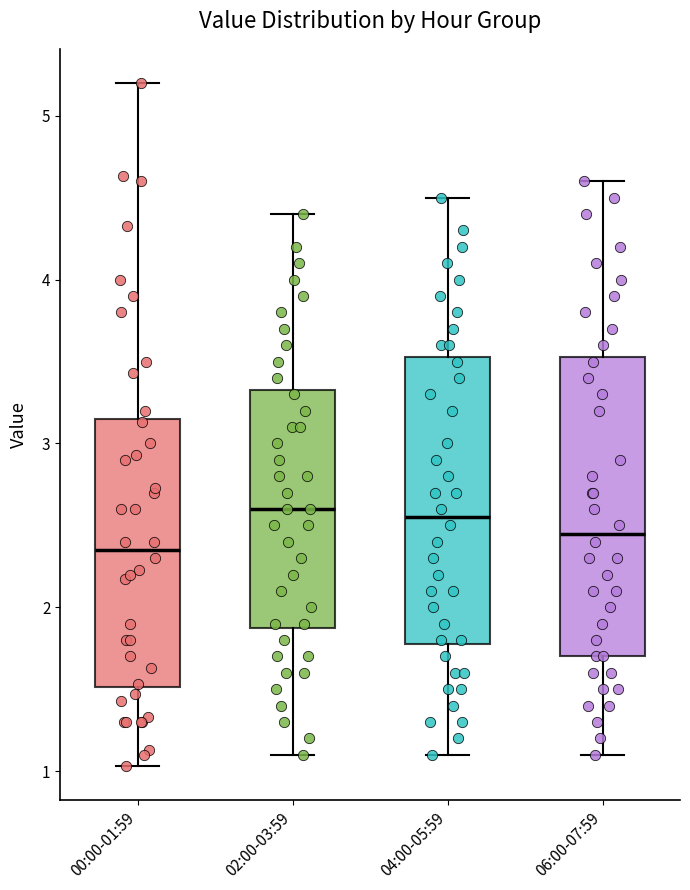

Reading left to right, read every box against the y-axis: the position of its median line, the range the box covers, and the ends of its whiskers. The values are not printed on the chart, so give them approximately, as read against the axis.

00:00-01:59: median 2.4, box 1.5 to 3.1, whiskers 1.0 to 5.2
02:00-03:59: median 2.6, box 1.9 to 3.3, whiskers 1.1 to 4.4
04:00-05:59: median 2.6, box 1.8 to 3.5, whiskers 1.1 to 4.5
06:00-07:59: median 2.5, box 1.7 to 3.5, whiskers 1.1 to 4.6